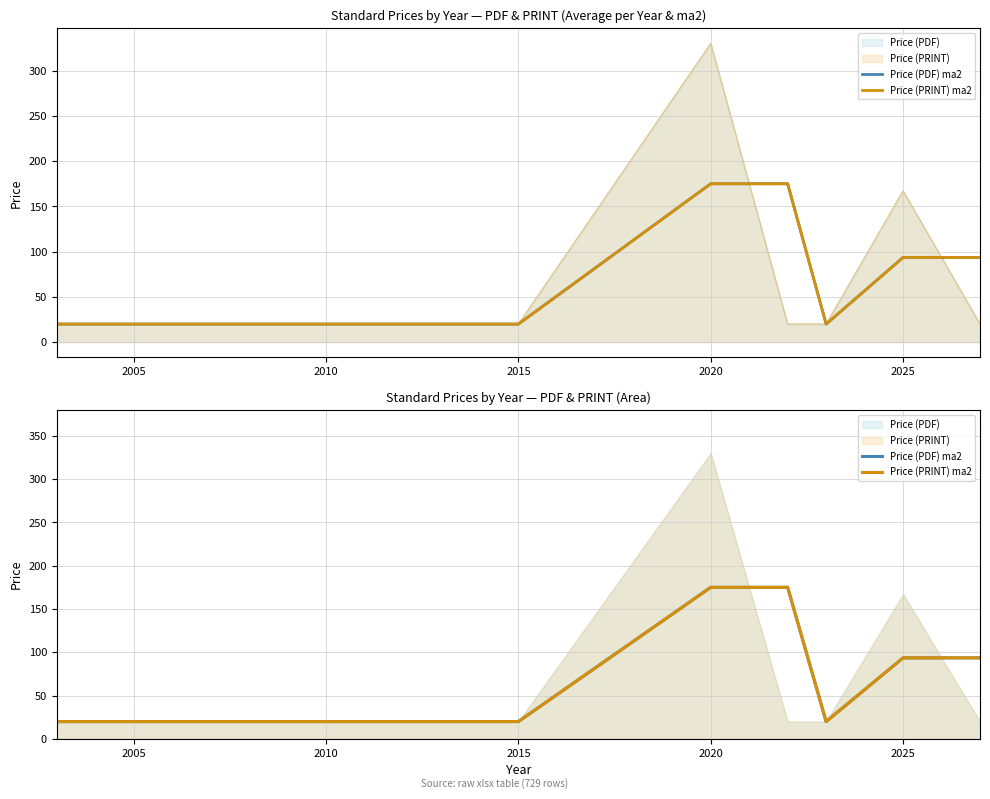

Reading left to right, list all the values displayed in this chart.

Price (PDF) ma2: 20.0	20.0	20.0	20.0	175.0	175.0	20.0	93.6	93.6
Price (PRINT) ma2: 20.0	20.0	20.0	20.0	175.0	175.0	20.0	93.6	93.6